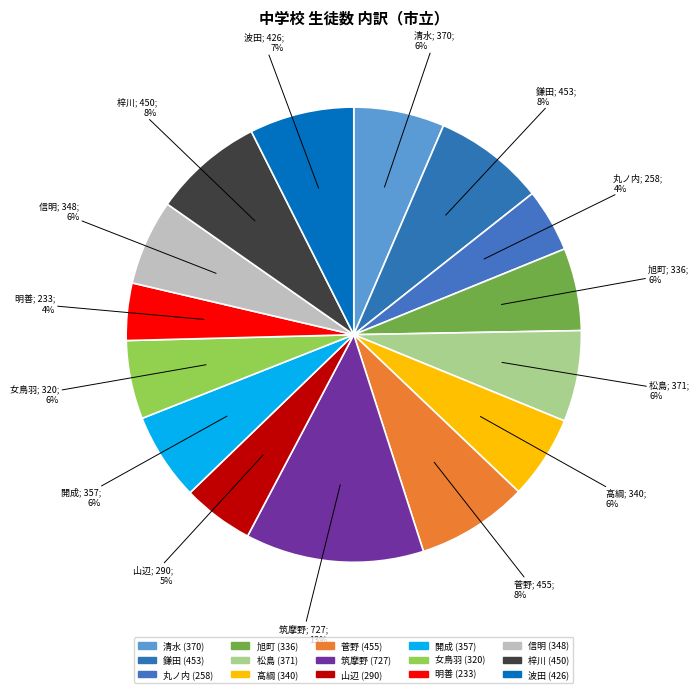

How many slices are in this pie chart?

15